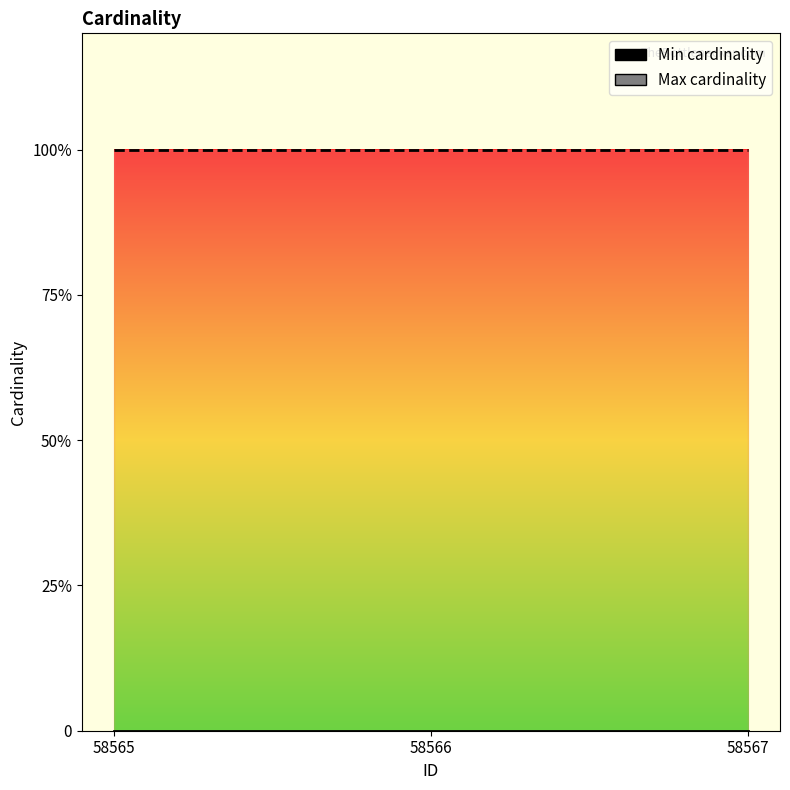

The value of Max cardinality at 58566 is 1. True or false?

True